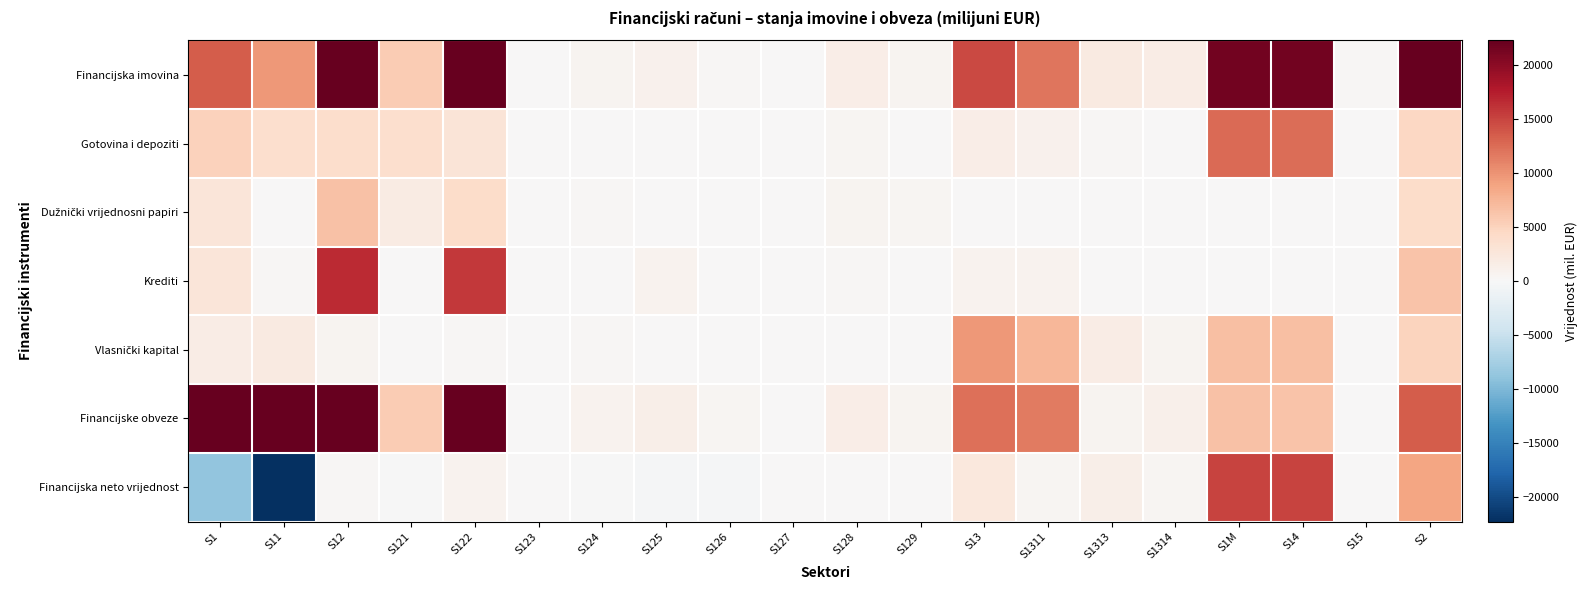

Which series changed the most between S127 and S1311?

Financijska imovina